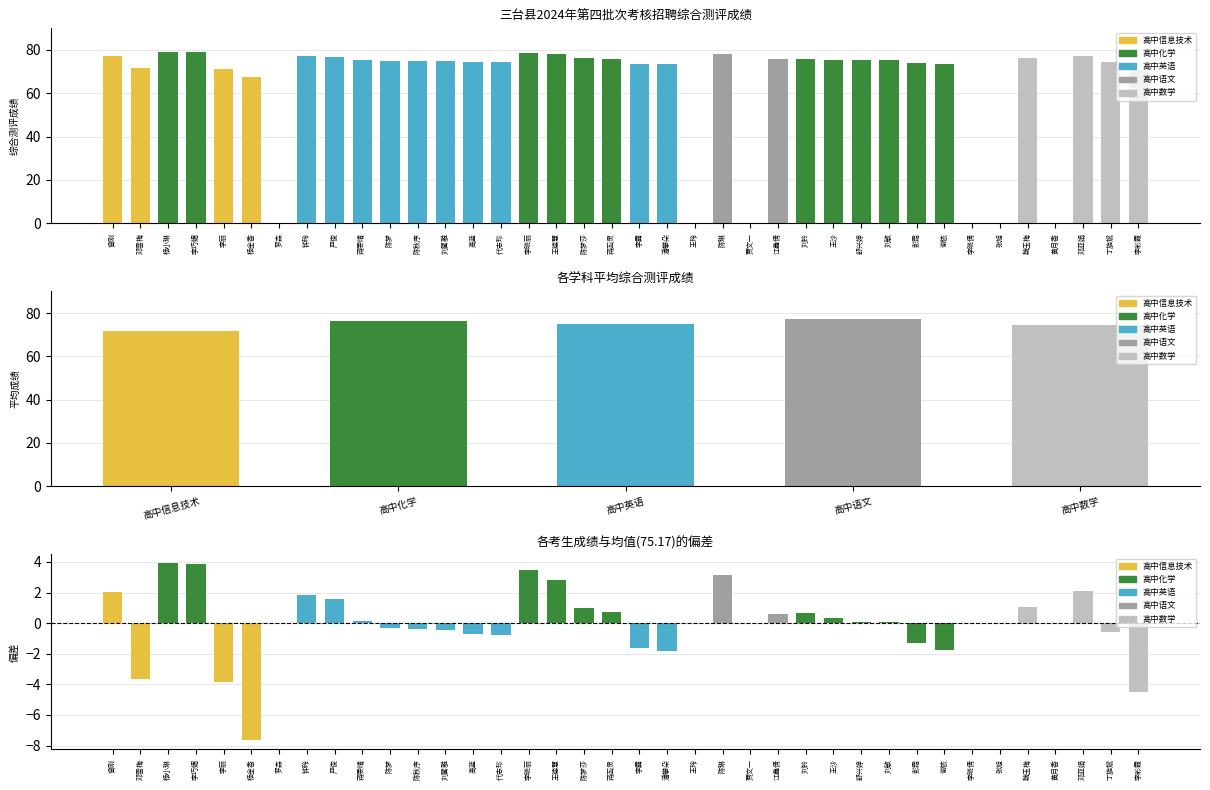

Where is the data nearest to the value 39?

杨金香